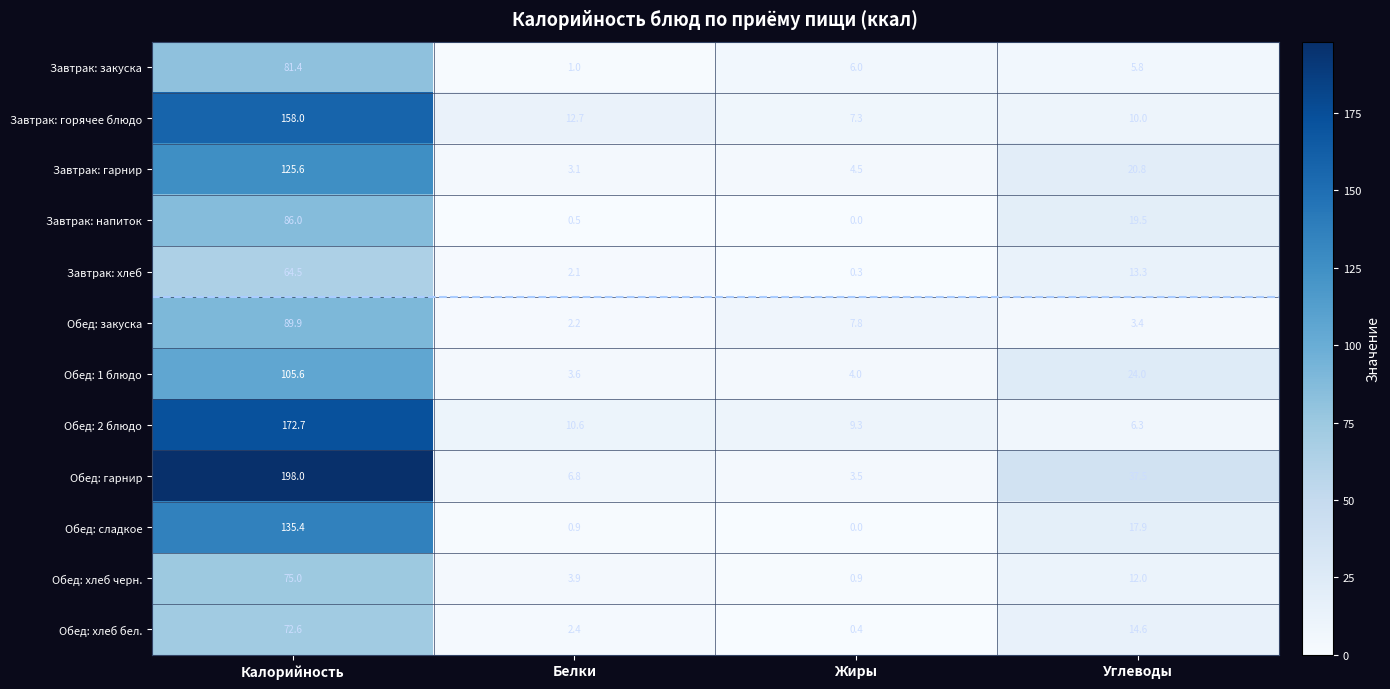

What is the difference between the maximum and minimum values in the Завтрак: напиток series?

86.0